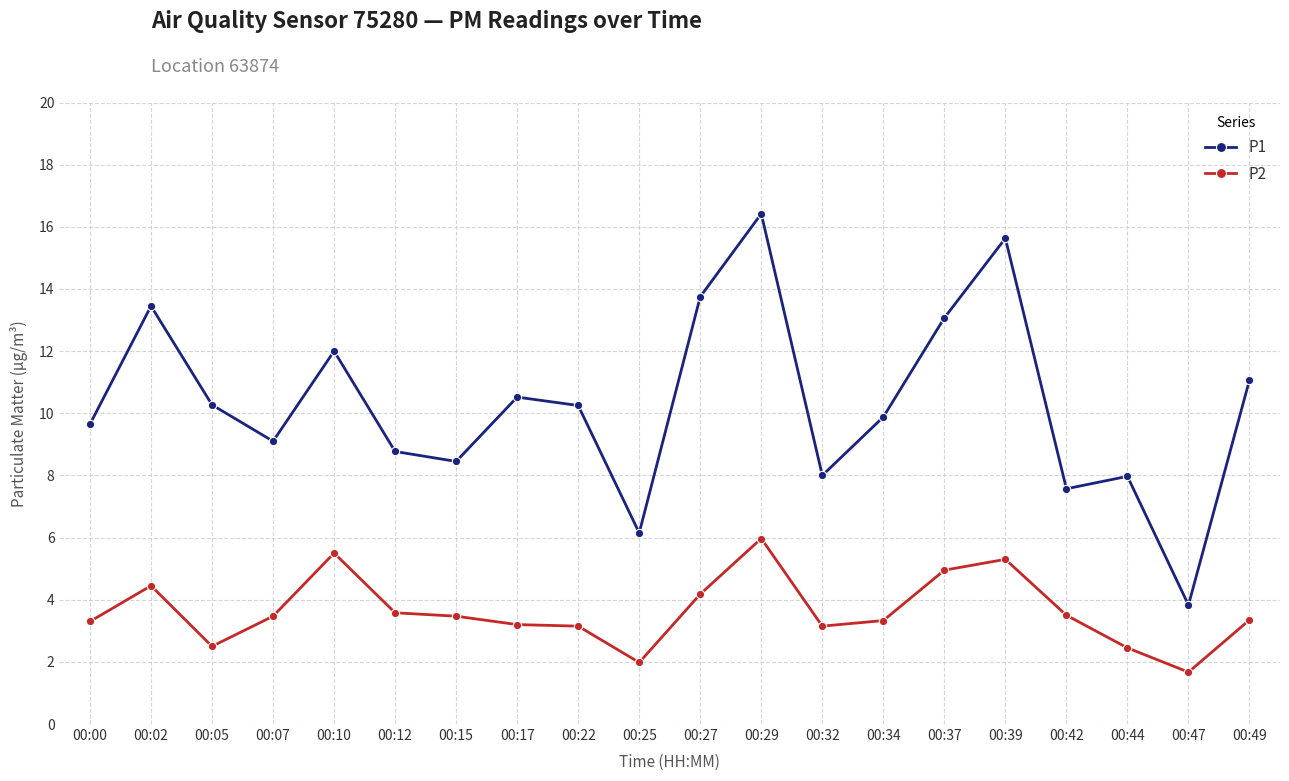

At which label does P2 reach its minimum?

00:47